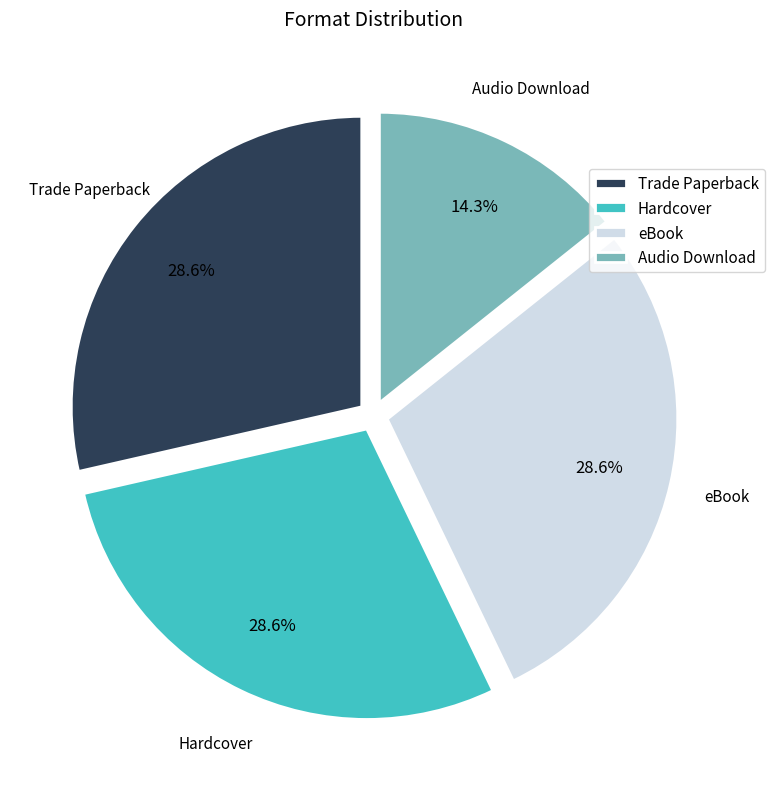

To the nearest percent, what is the difference between the Audio Download and eBook slice percentages?

14%